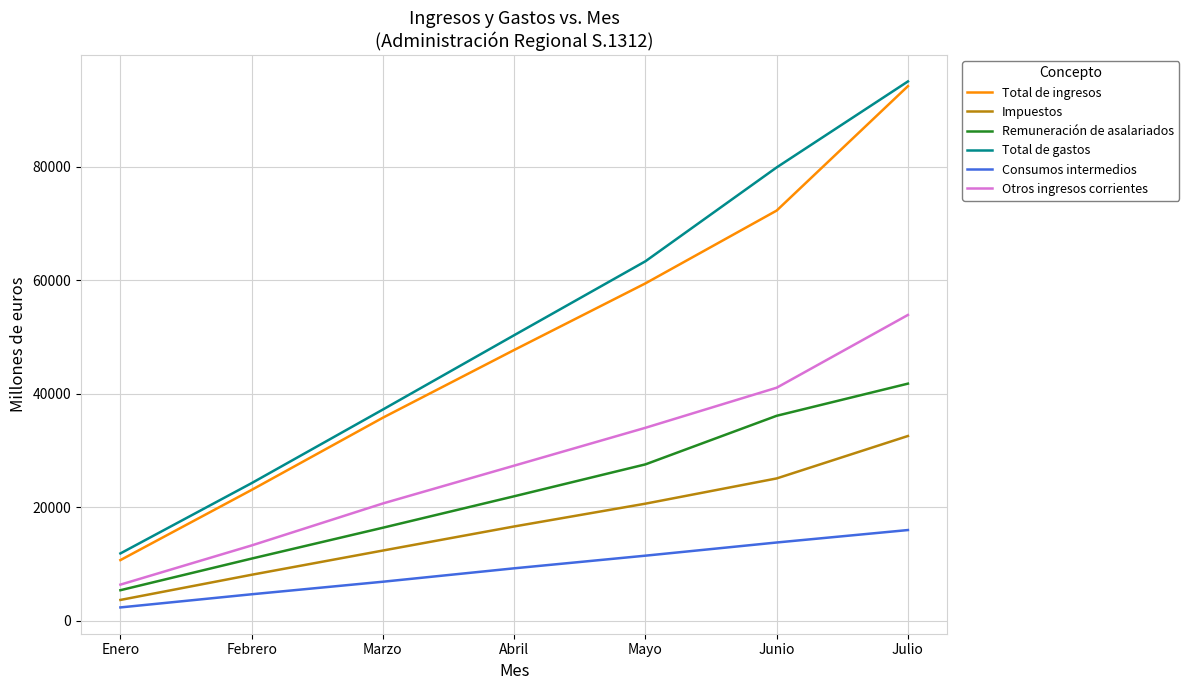

What are all the series names shown in the legend?

Total de ingresos, Impuestos, Remuneración de asalariados, Total de gastos, Consumos intermedios, Otros ingresos corrientes